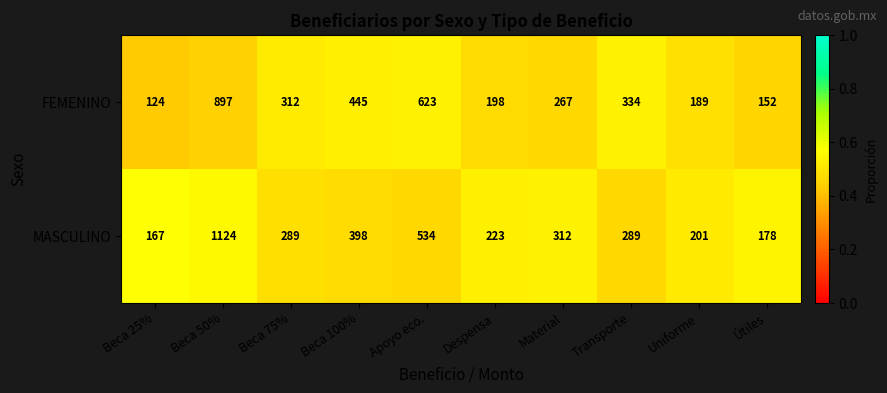

At Beca 100%, list the series in order from smallest to largest.

MASCULINO, FEMENINO